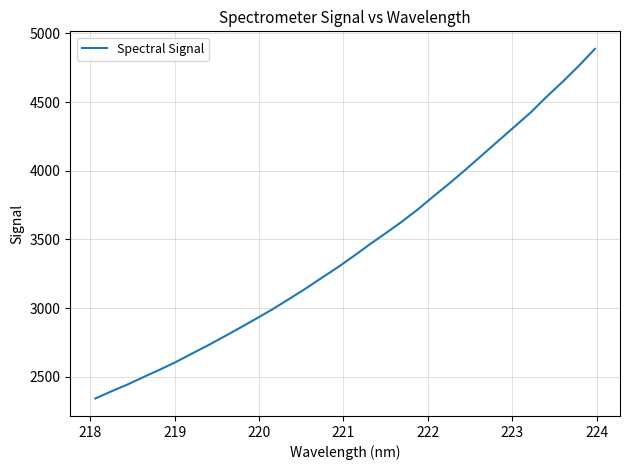

What is the minimum value shown in the chart?

2341.5